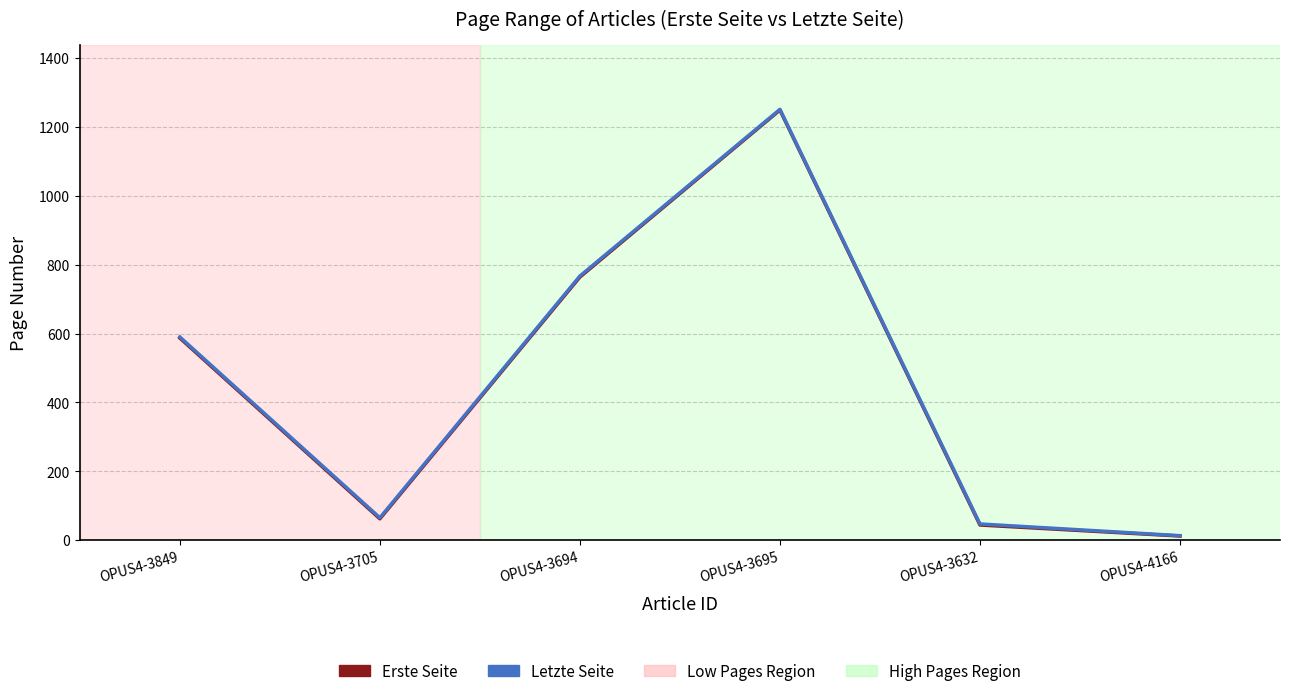

Is the value of Letzte Seite at OPUS4-3632 greater than the value of Erste Seite at OPUS4-4166?

Yes